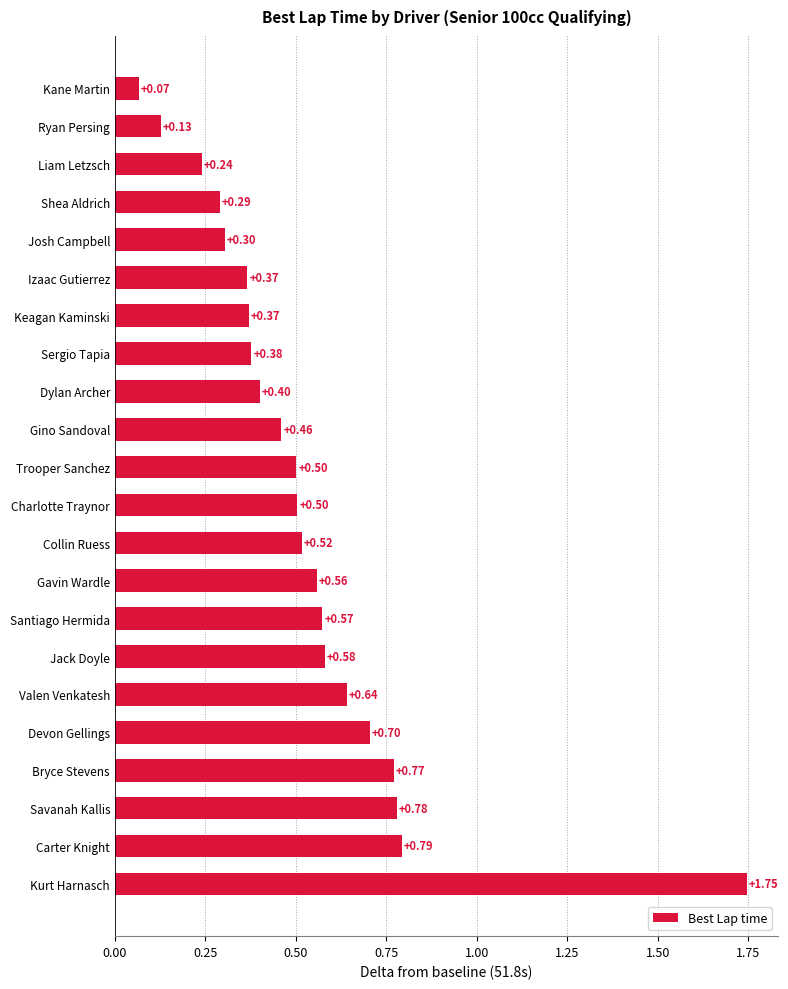

What is the label of the 15th bar from the bottom?

Sergio Tapia